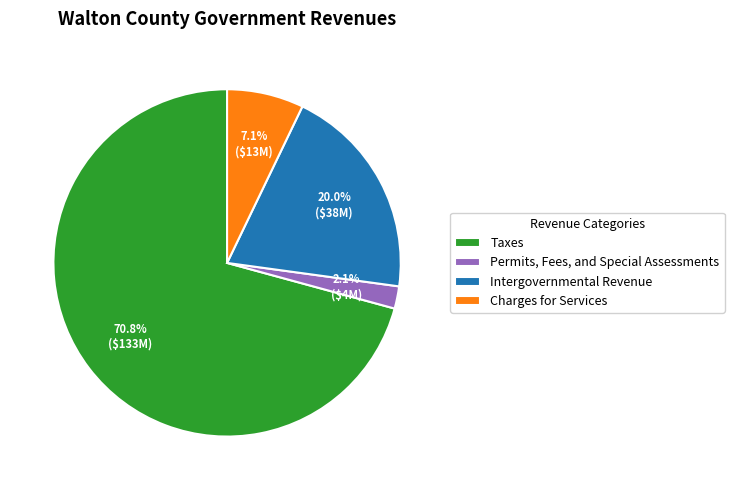

Does Taxes represent more than half of the total?

Yes